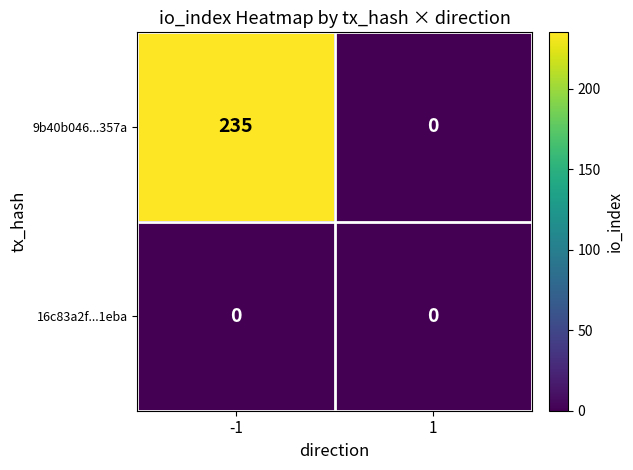

Which series changed the most between -1 and 1?

9b40b046...357a